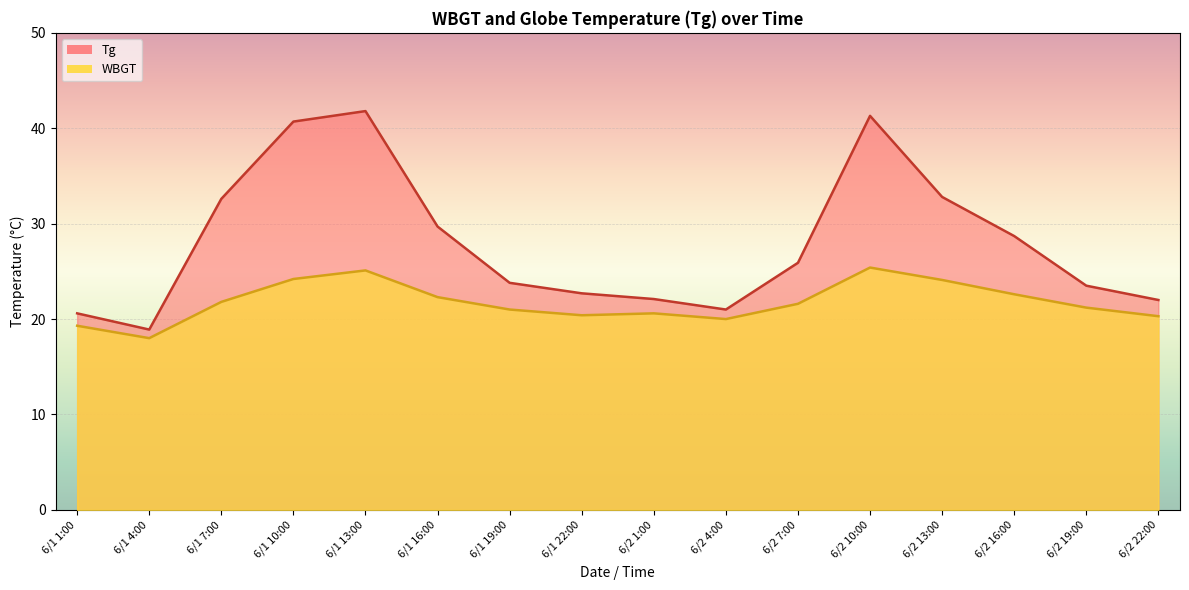

True or false: Tg has a value of 20.6 at 6/1 1:00.

True